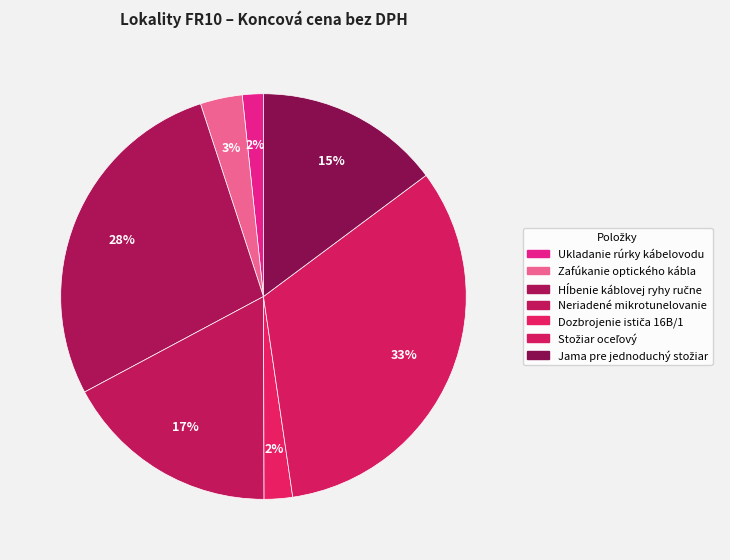

What is the change in value from Dozbrojenie ističa 16B/1 to Stožiar oceľový?

+548.2